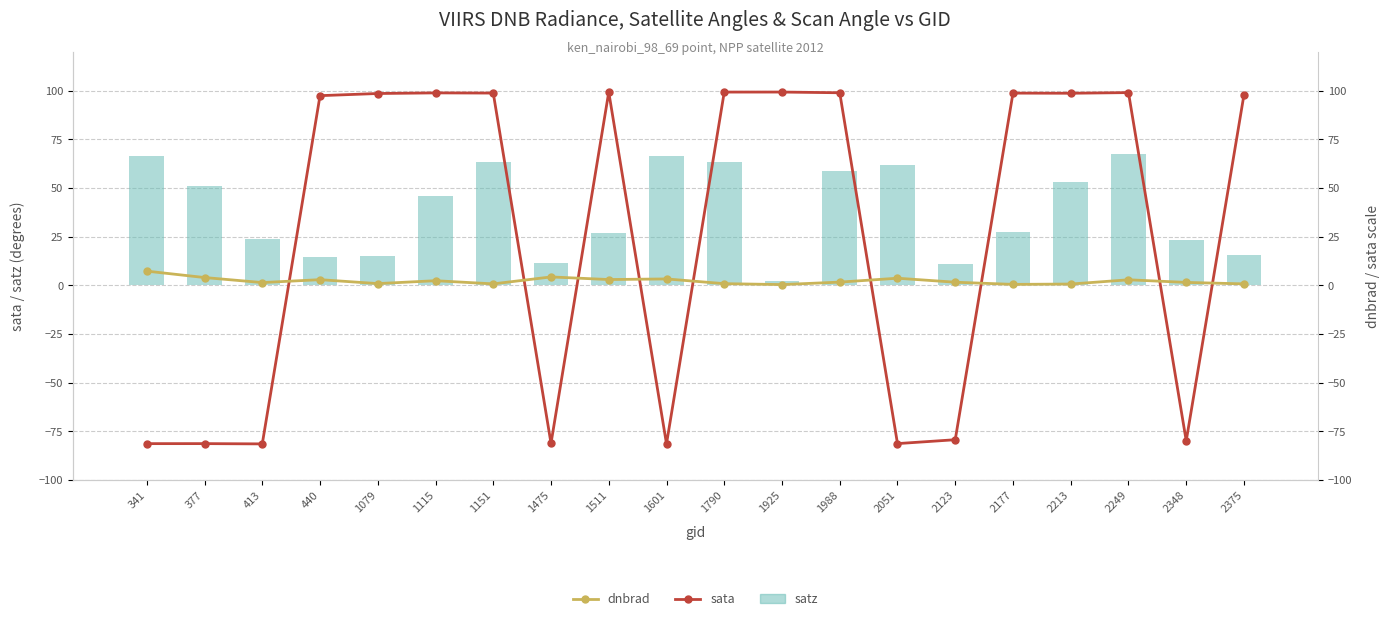

What is the average value of the dnbrad series?

2.3